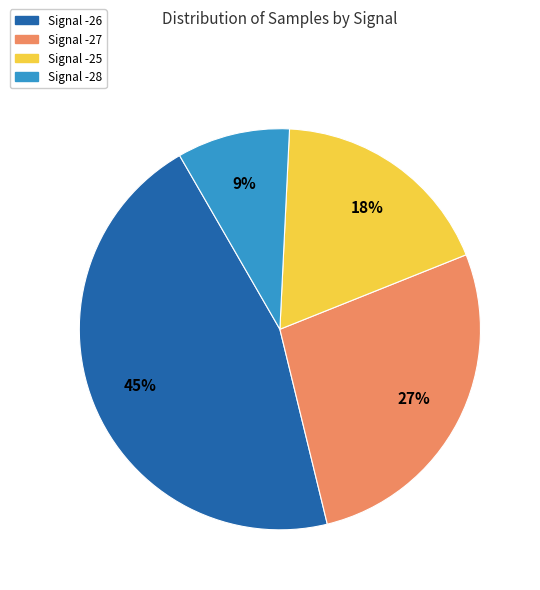

How many segments does this pie chart have?

4